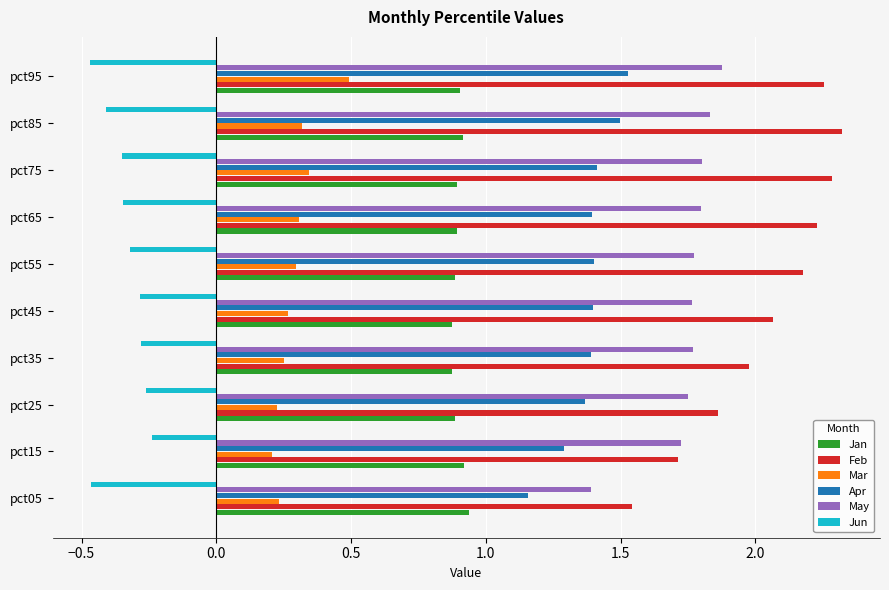

Which series has the largest range (max minus min)?

Feb